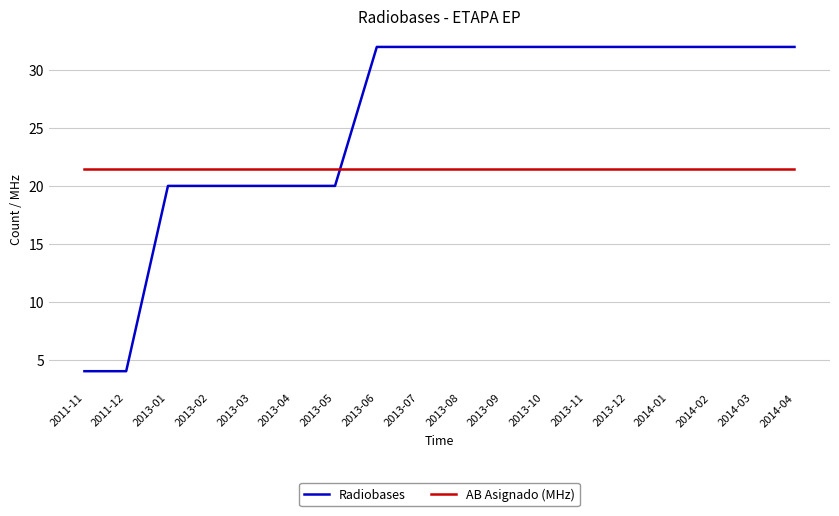

Reading left to right, extract all data points from this chart.

Radiobases: 2011-11=4.0	2011-12=4.0	2013-01=20.0	2013-02=20.0	2013-03=20.0	2013-04=20.0	2013-05=20.0	2013-06=32.0	2013-07=32.0	2013-08=32.0	2013-09=32.0	2013-10=32.0	2013-11=32.0	2013-12=32.0	2014-01=32.0	2014-02=32.0	2014-03=32.0	2014-04=32.0
AB Asignado (MHz): 2011-11=21.5	2011-12=21.5	2013-01=21.5	2013-02=21.5	2013-03=21.5	2013-04=21.5	2013-05=21.5	2013-06=21.5	2013-07=21.5	2013-08=21.5	2013-09=21.5	2013-10=21.5	2013-11=21.5	2013-12=21.5	2014-01=21.5	2014-02=21.5	2014-03=21.5	2014-04=21.5